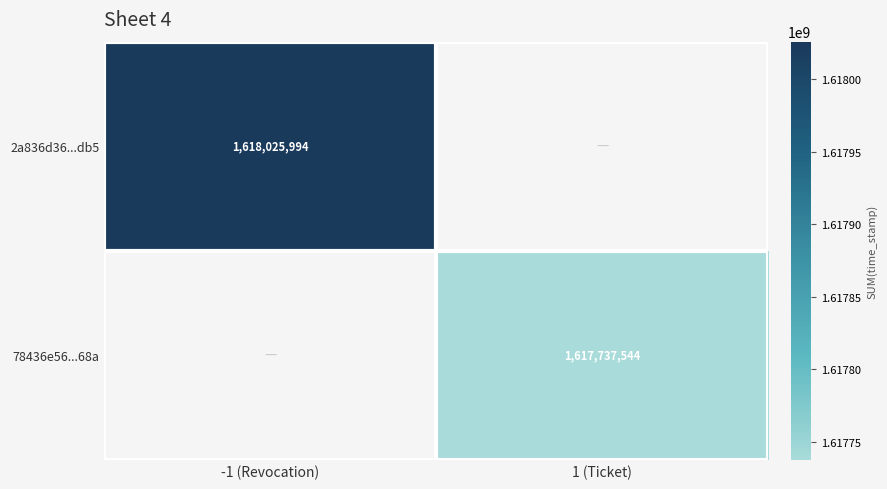

List the series in order of their overall mean, highest first.

2a836d36...db5, 78436e56...68a